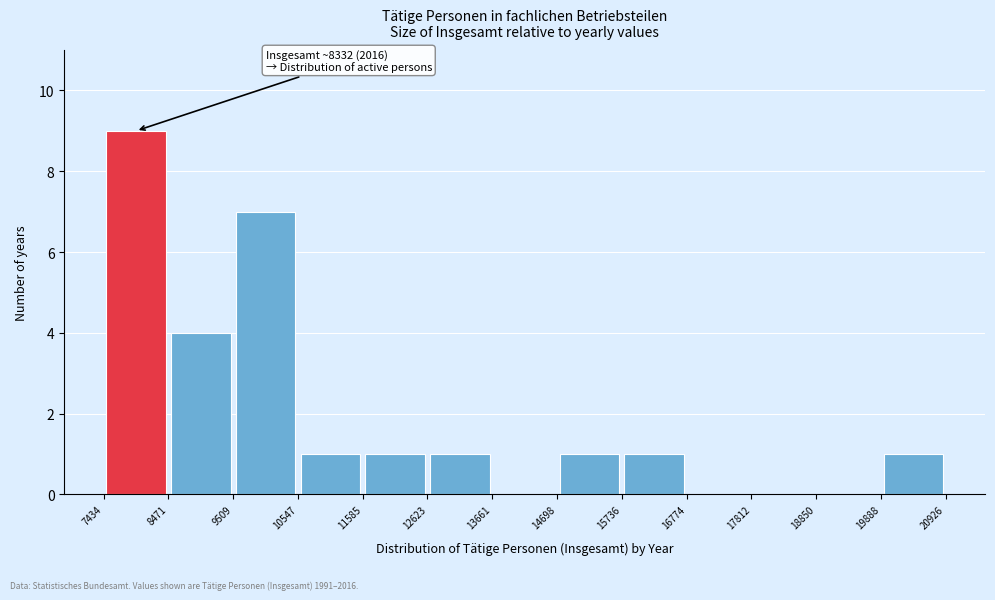

Which range on the x-axis has the tallest bar?

7434 to 8471